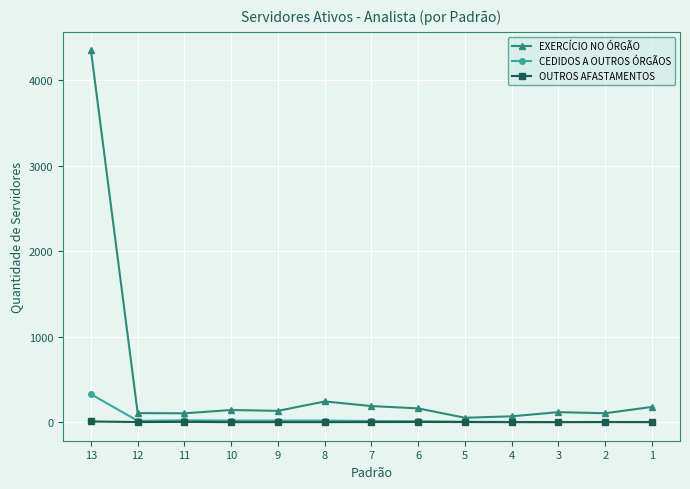

True or false: EXERCÍCIO NO ÓRGÃO and CEDIDOS A OUTROS ÓRGÃOS cross at least once.

False